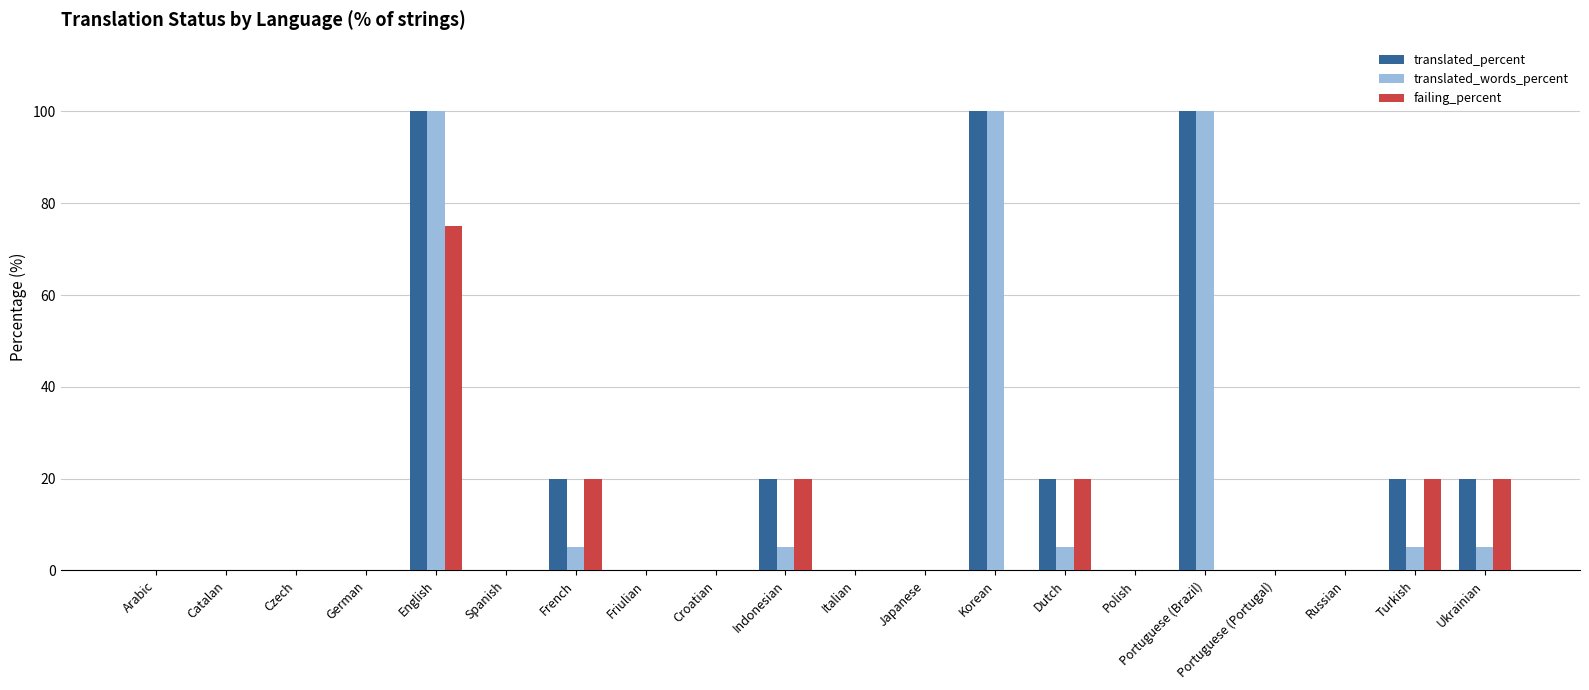

Are the bars grouped side by side (vs. stacked)?

Yes